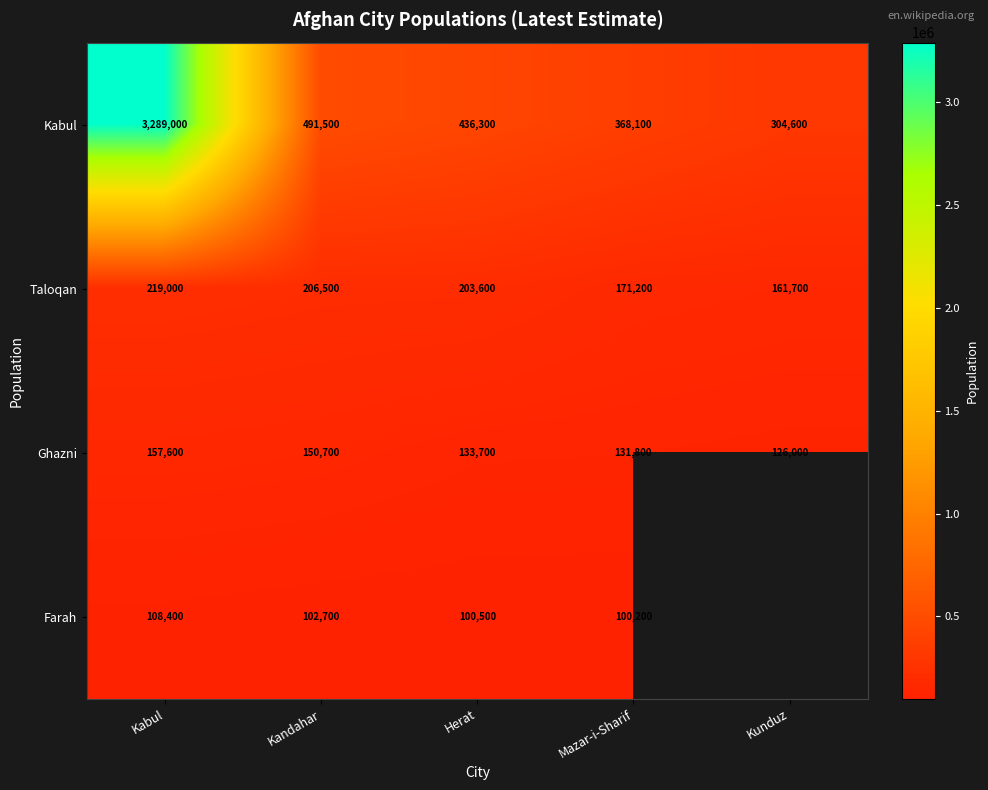

Where is Taloqan nearest to the value 190350?

Herat